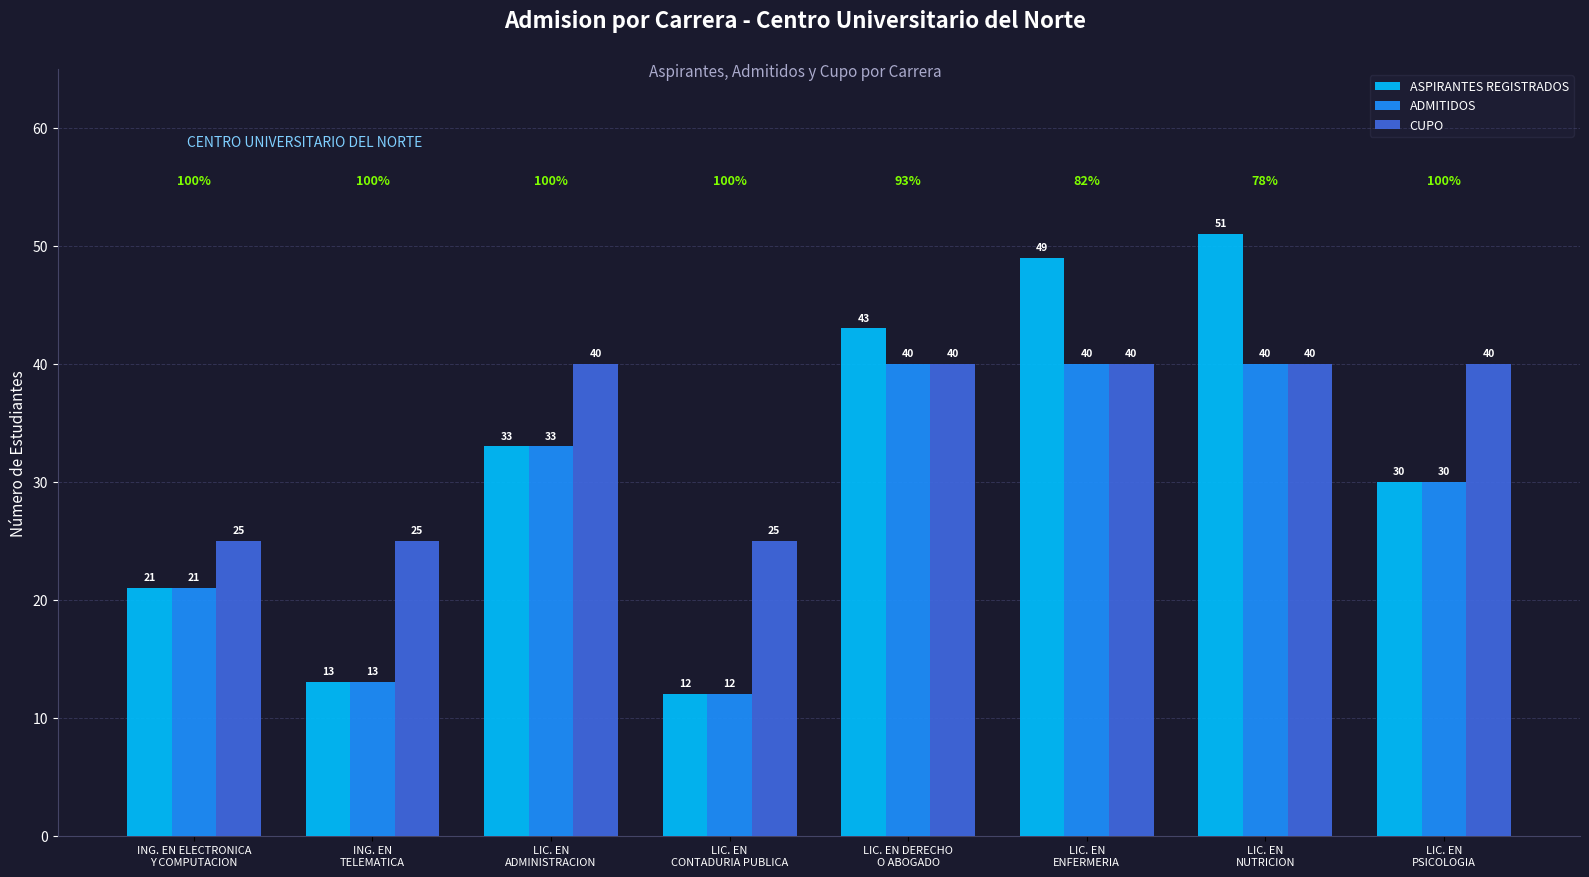

The CUPO series shows 68 at LIC. EN DERECHO
O ABOGADO. True or false?

False